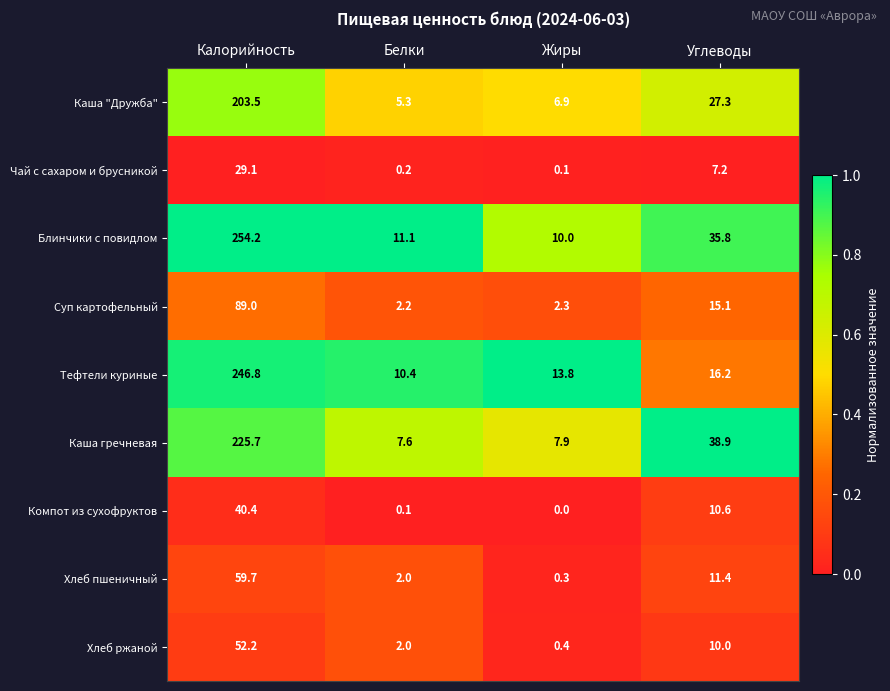

What is the sum of all Чай с сахаром и брусникой values?

36.6